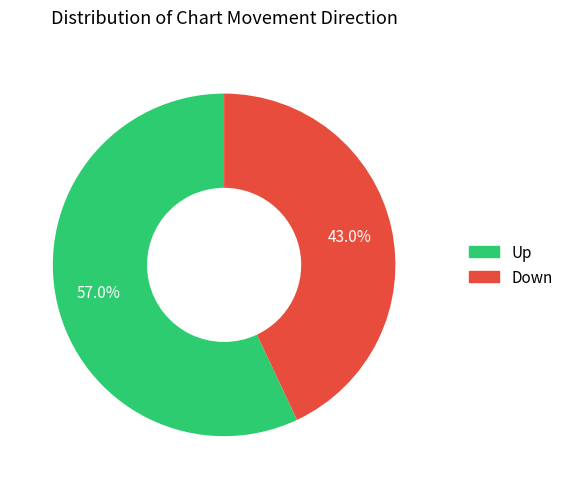

Which category has the biggest portion of the pie?

Up